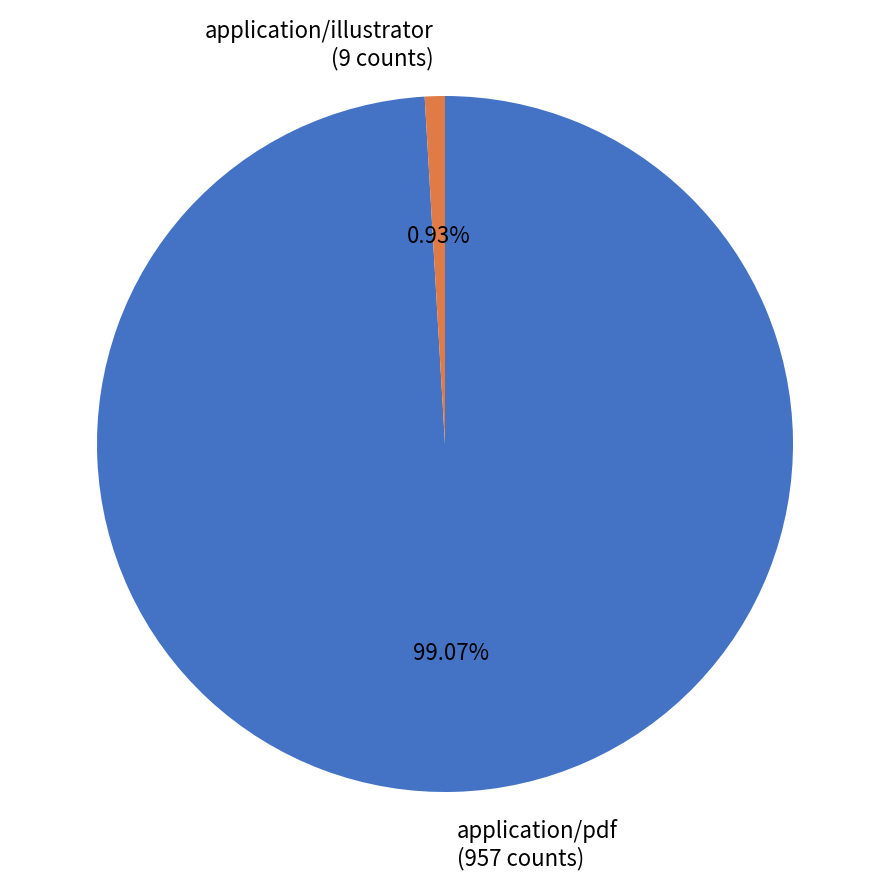

True or false: application/pdf accounts for 84% of the total.

False